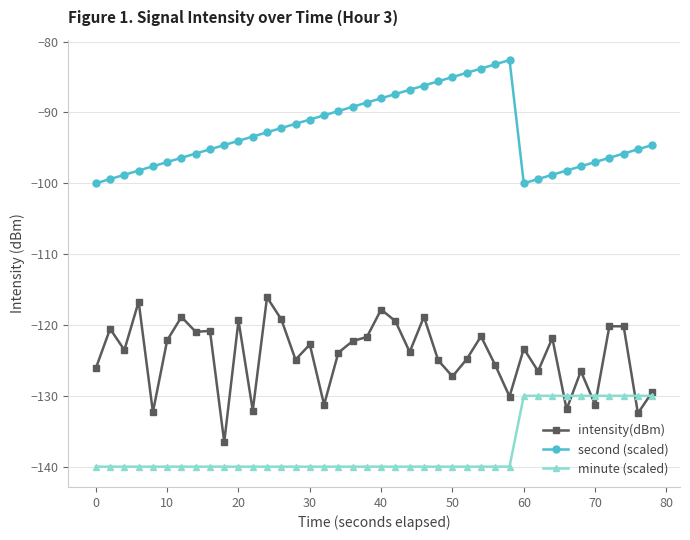

What is the highest value of the minute (scaled) series?

-130.0